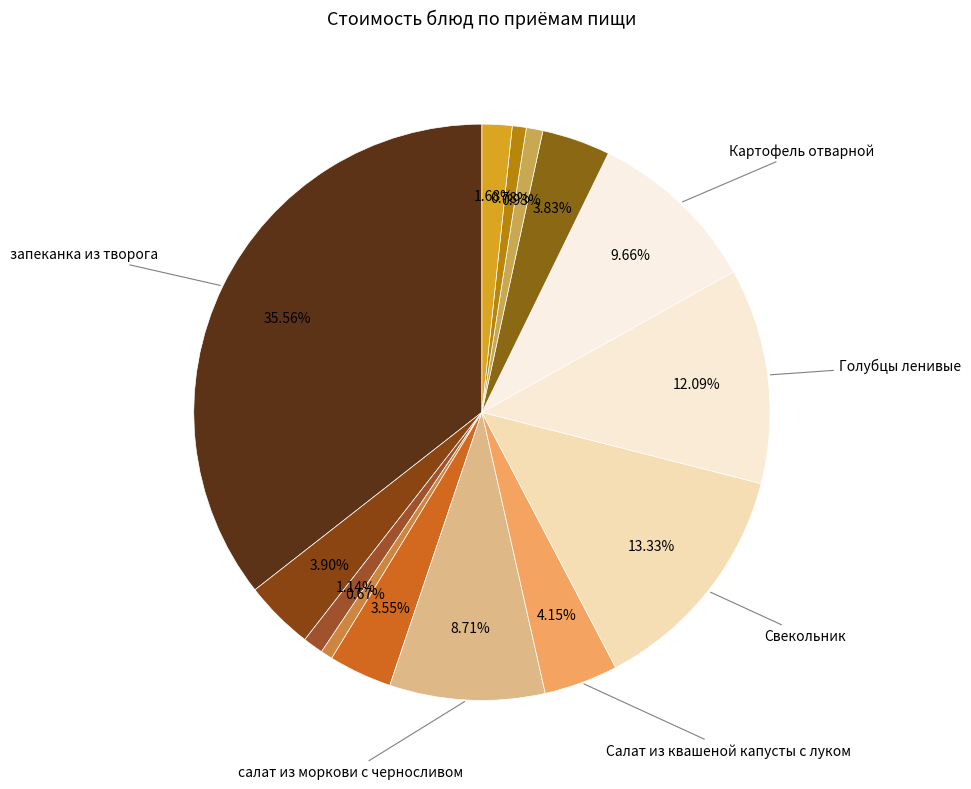

Is there a majority slice in this chart?

No